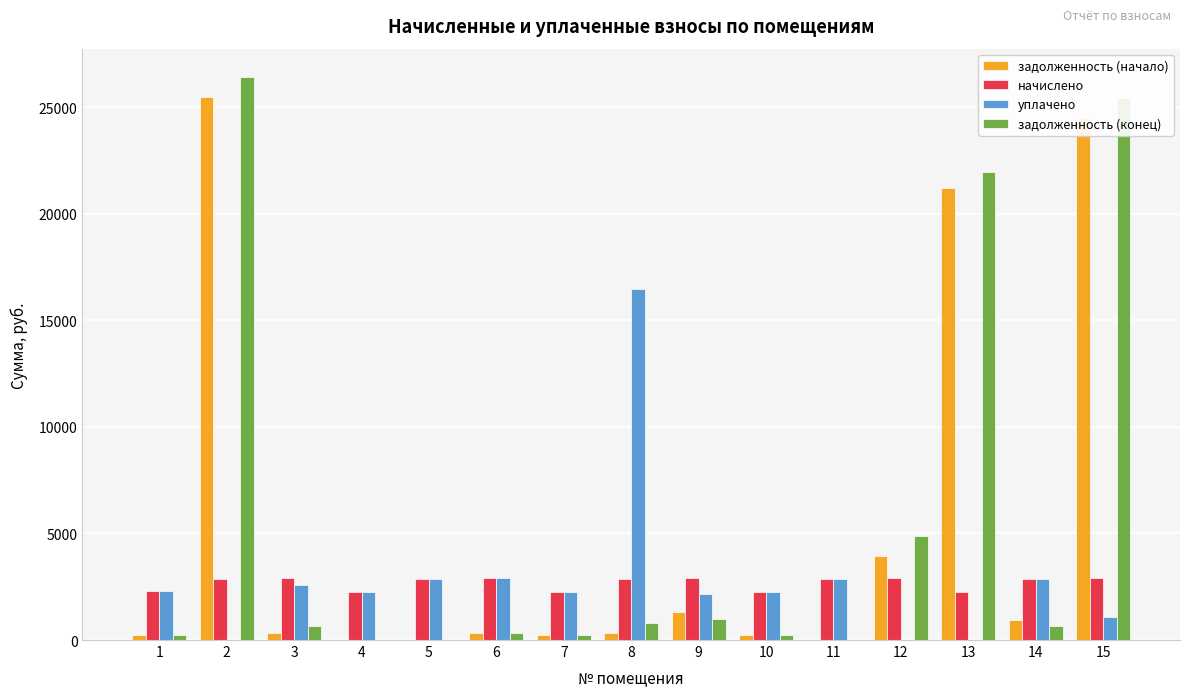

What is the greatest value displayed?

26420.9